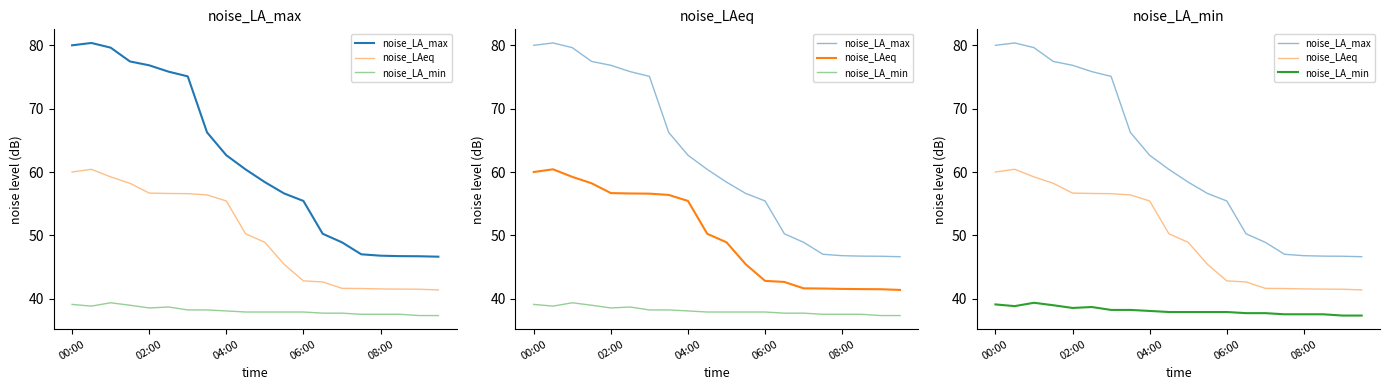

What is the value of the noise_LAeq point at the 9th from the left?

55.4